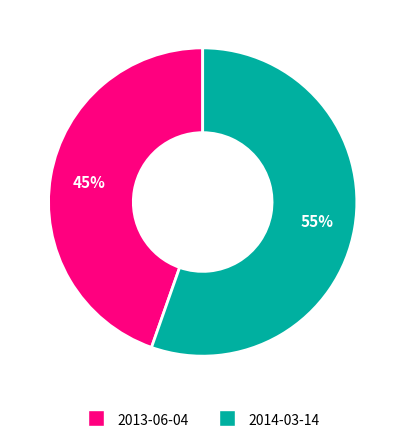

To the nearest percent, what is the average slice percentage?

50%